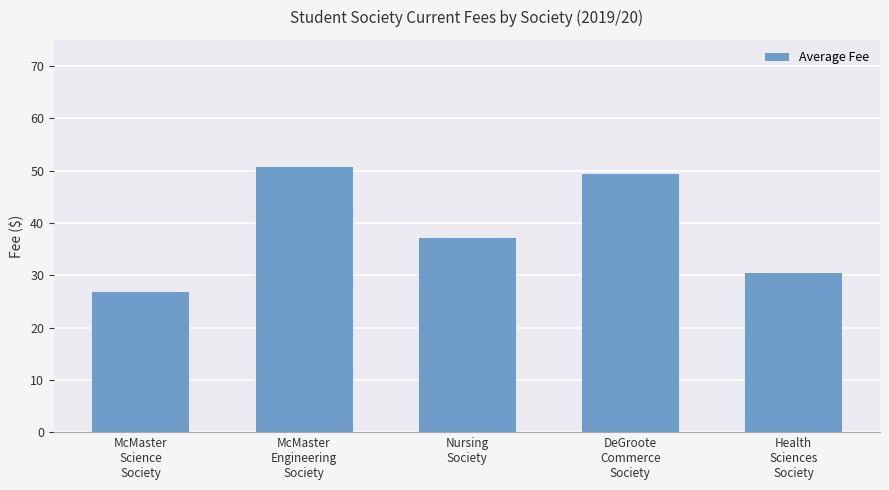

Reading left to right, extract all data points from this chart.

27.0	50.9	37.3	49.5	30.7